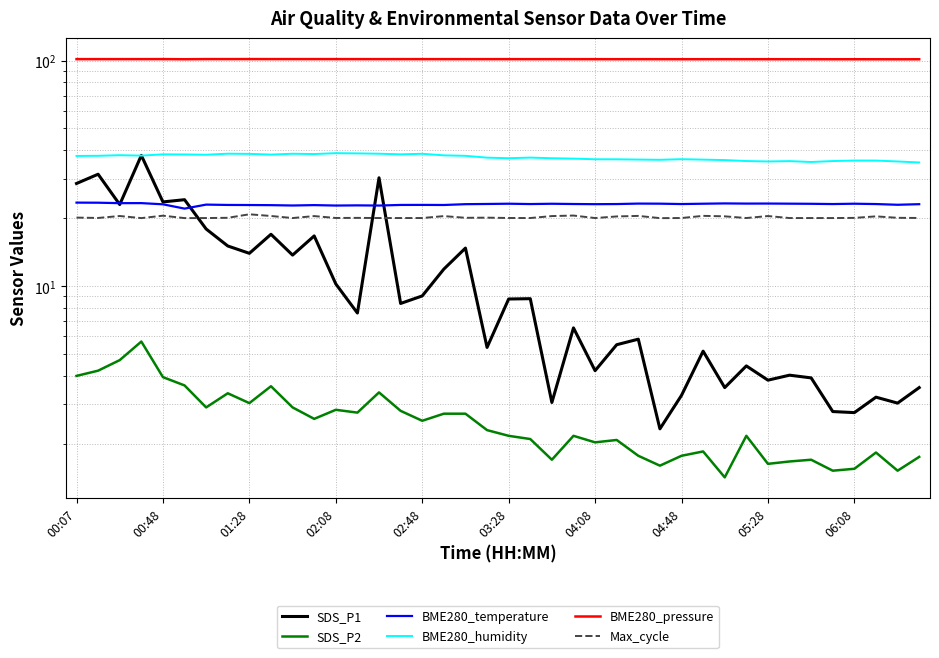

Count the BME280_pressure values in the range 101 to 102.

40